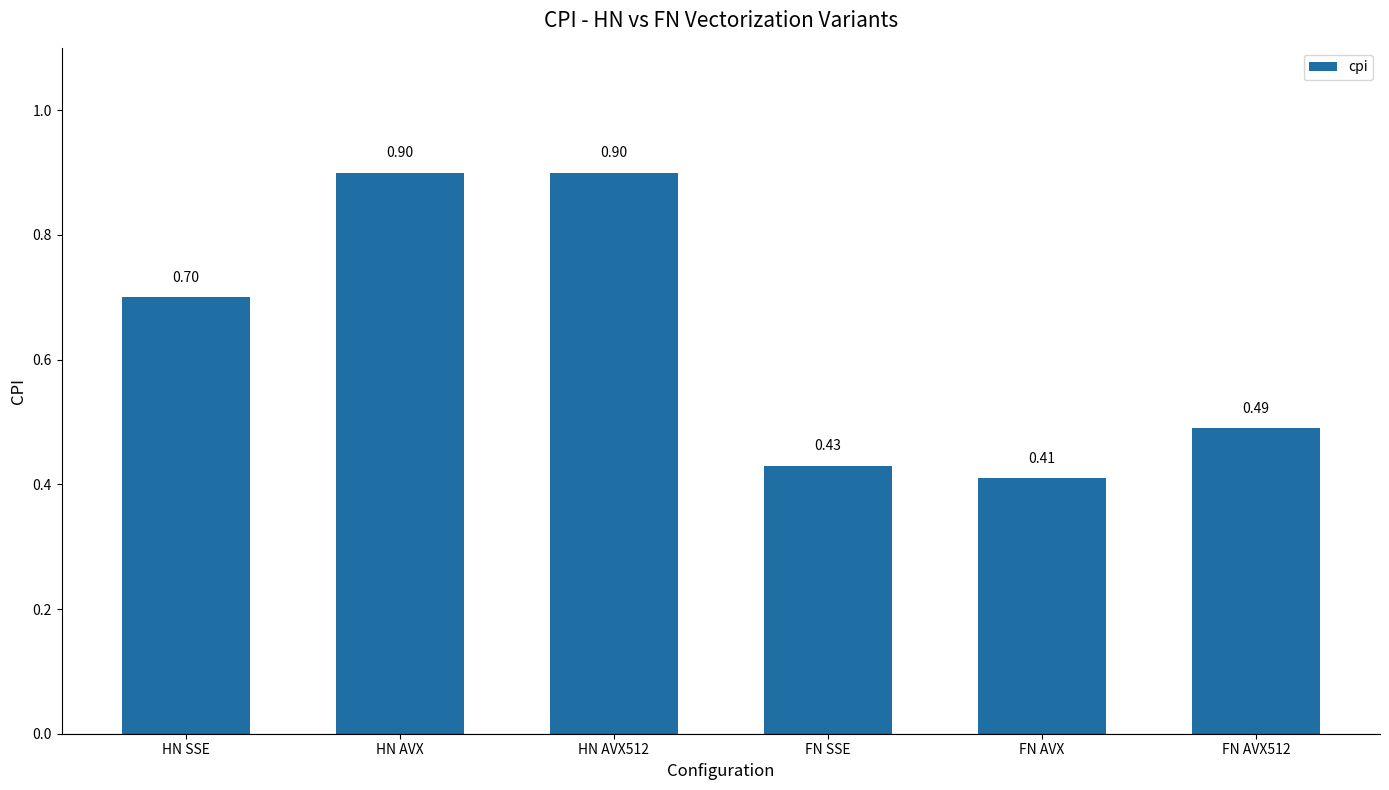

Which label corresponds to the smallest value in the chart?

FN AVX